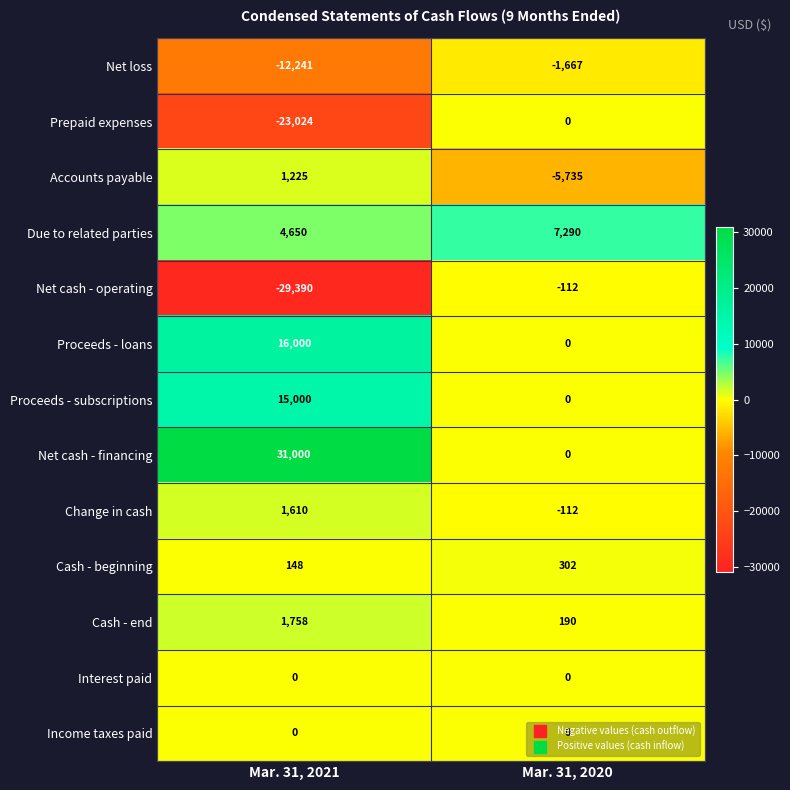

At which label is Cash - beginning closest to 225?

Mar. 31, 2021